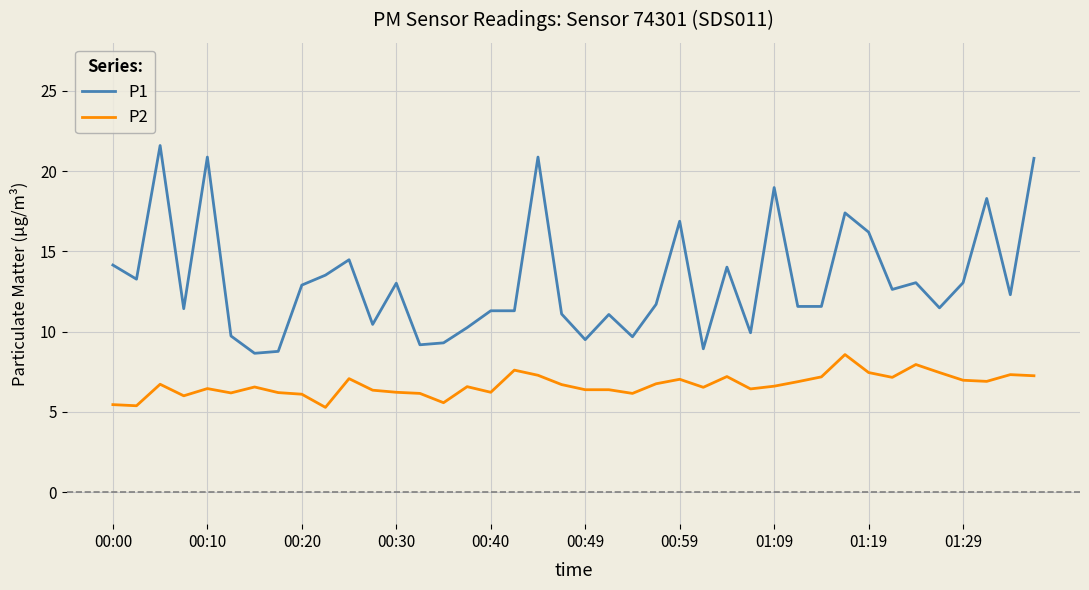

Rank the series by their average value, from lowest to highest.

P2, P1